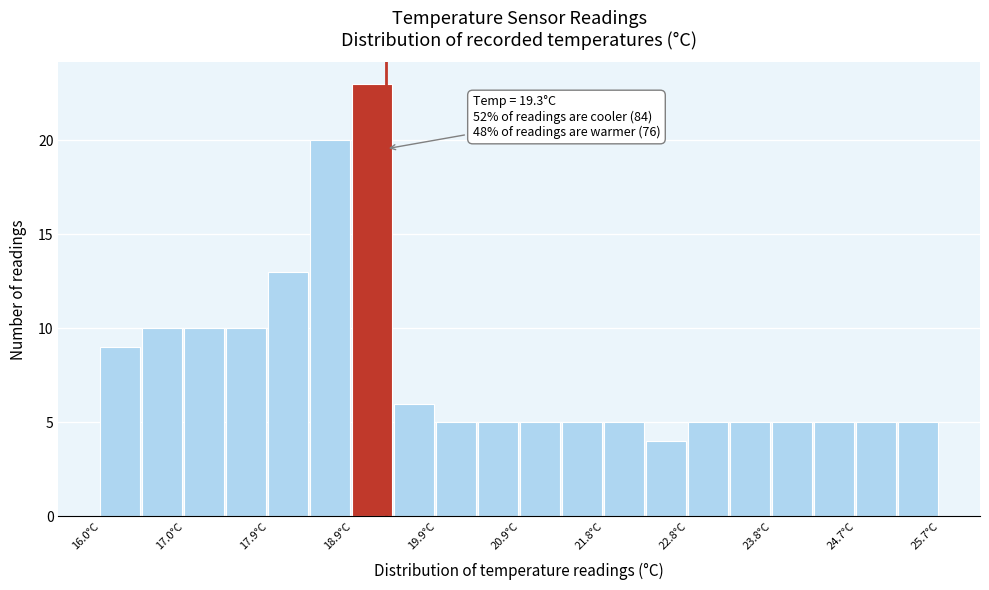

Which range on the x-axis has the tallest bar?

18.9 to 19.4